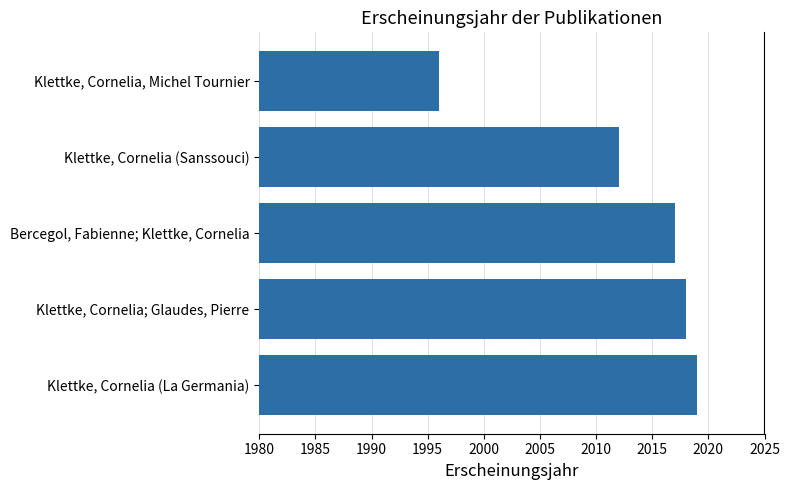

Which has a higher value, Klettke, Cornelia (Sanssouci) or Bercegol, Fabienne; Klettke, Cornelia?

Bercegol, Fabienne; Klettke, Cornelia